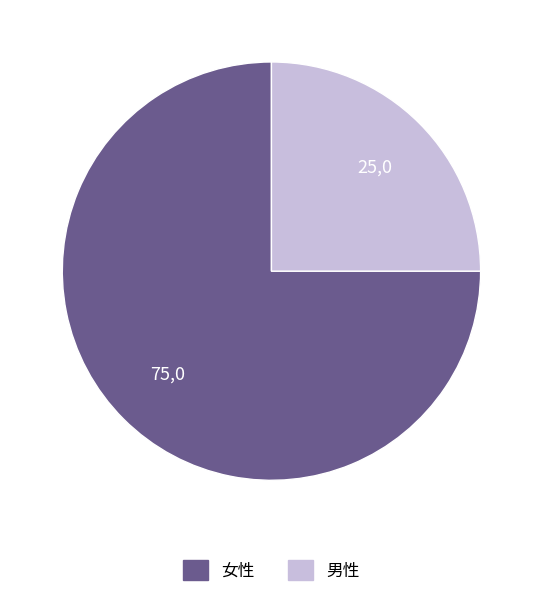

Rank the categories by value from lowest to highest.

男性, 女性